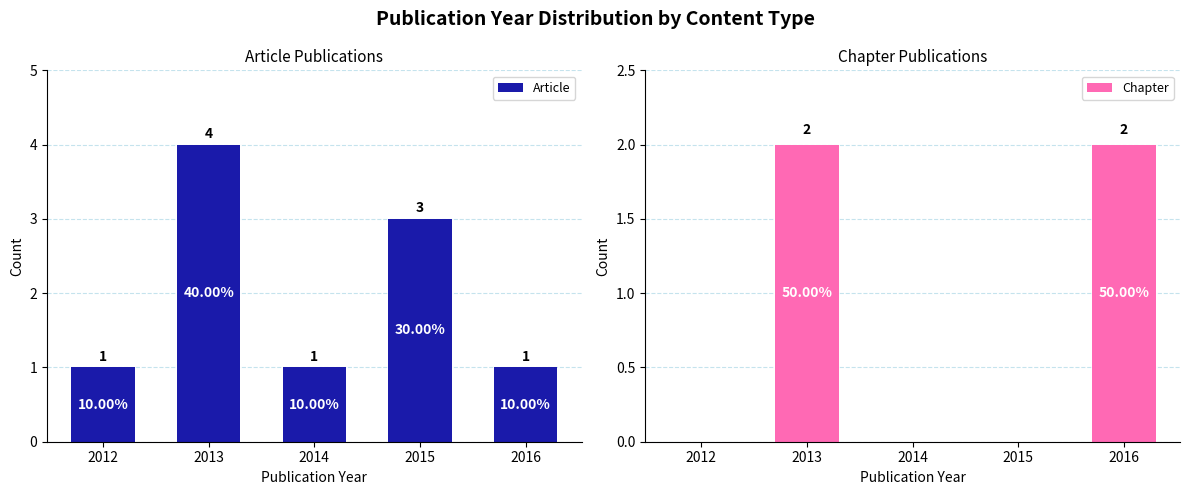

What is the difference between the maximum and minimum values in the Chapter series?

2